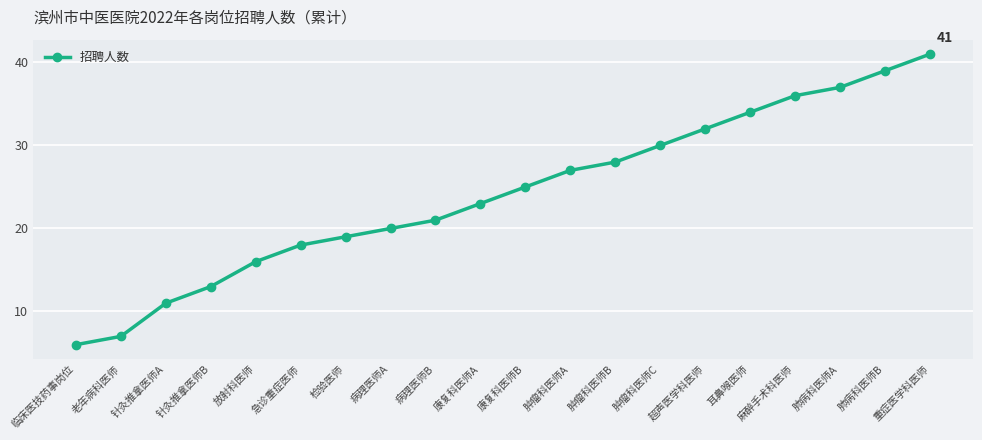

Is it true that the value at 耳鼻喉医师 is 21?

False